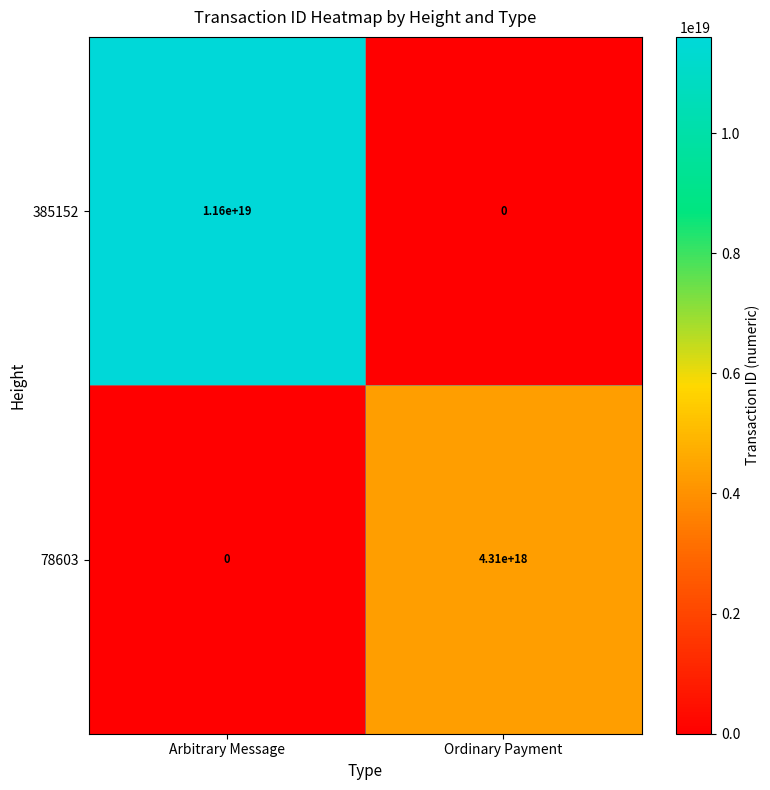

Where is 78603 nearest to the value 2155000000000000000?

Arbitrary Message